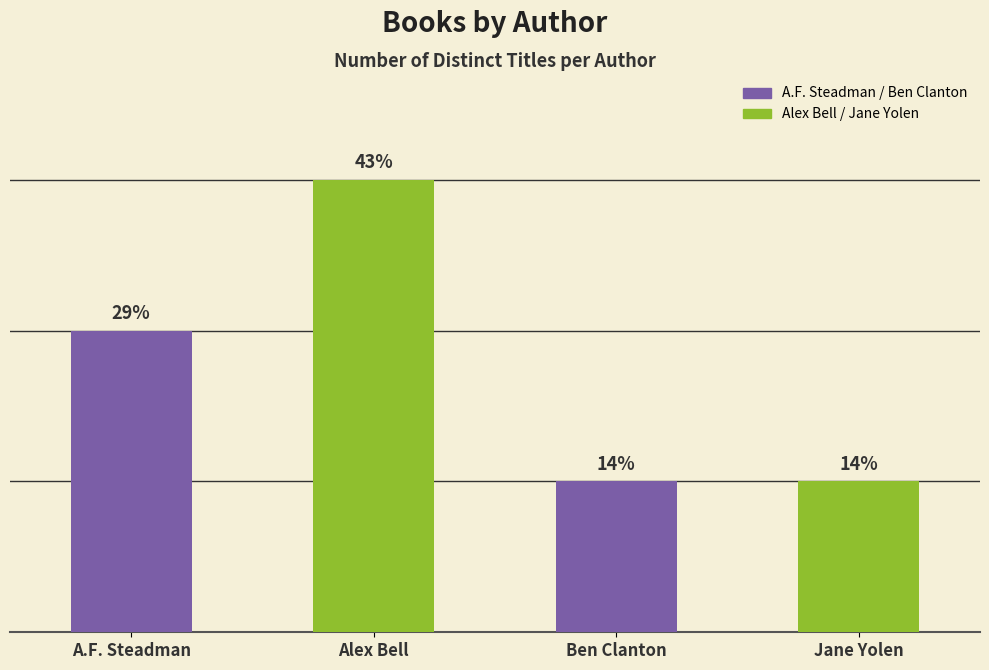

Between A.F. Steadman and Alex Bell, which series saw the biggest shift?

A.F. Steadman